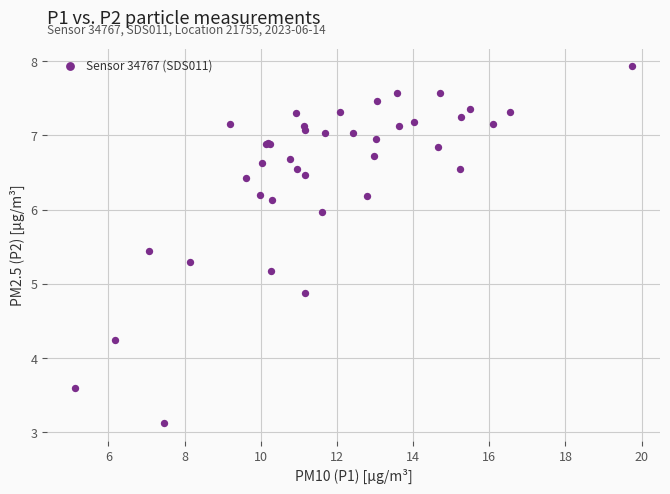

What Y value in the scatter plot is closest to 5?

4.9